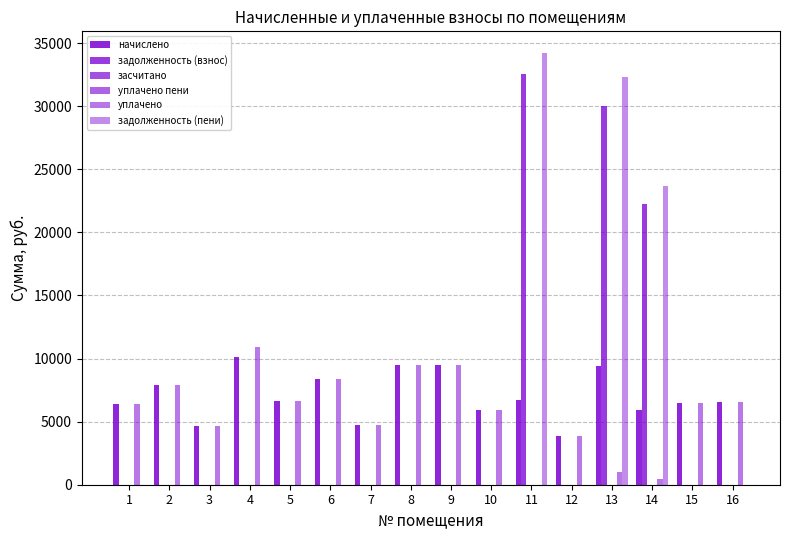

Are the bars horizontal?

No